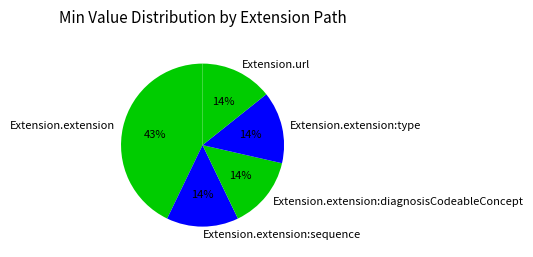

Do Extension.extension and Extension.url together represent more than half of the pie?

Yes